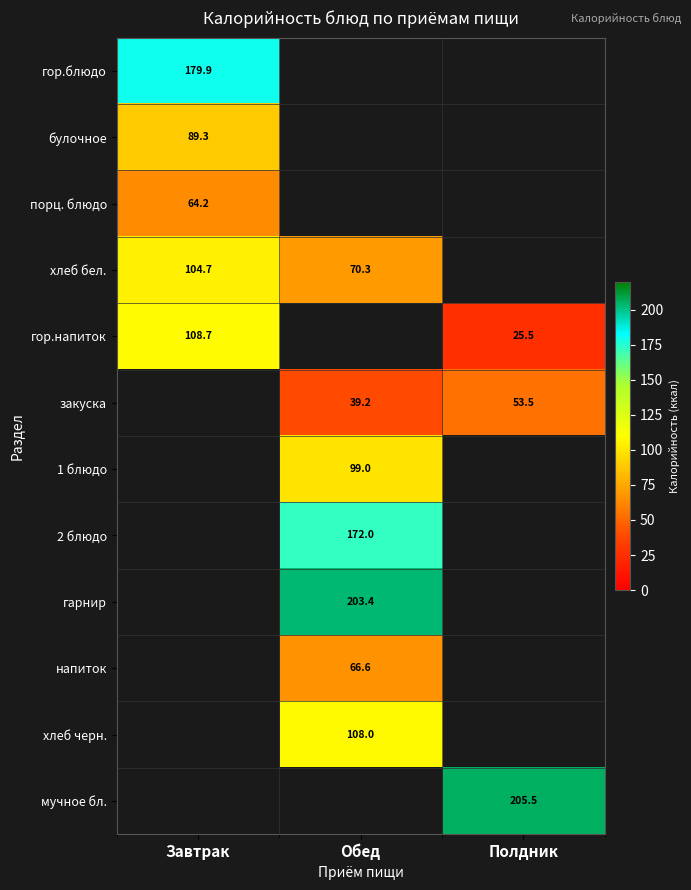

At how many categories does at least one series exceed 84?

3